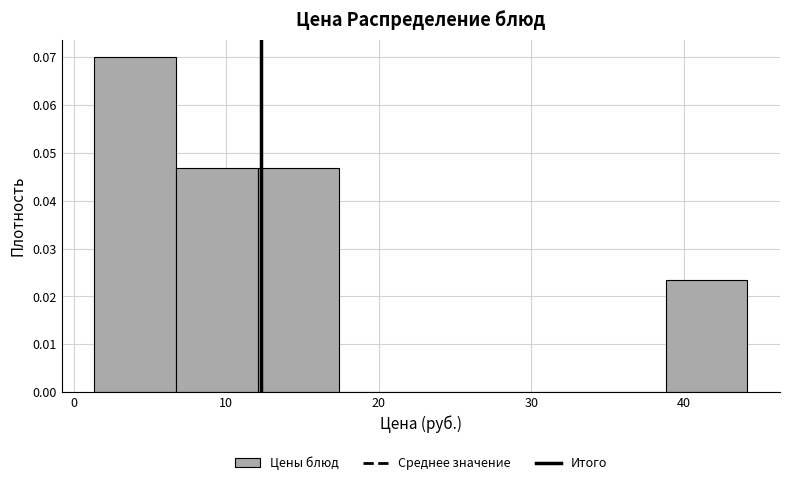

Which range on the x-axis has the tallest bar?

1 to 7